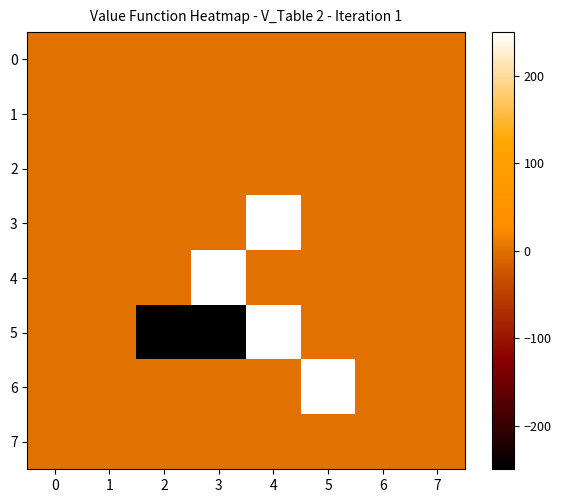

Which series has the largest total across all categories?

3